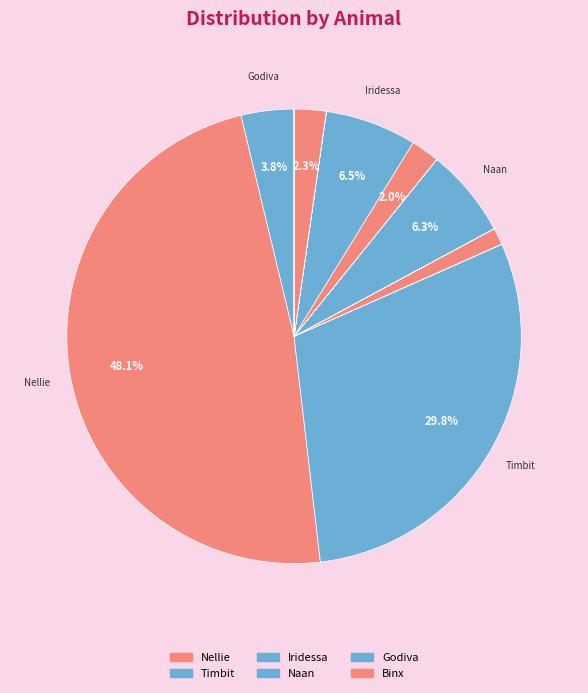

To the nearest percent, what is the average slice percentage?

5%